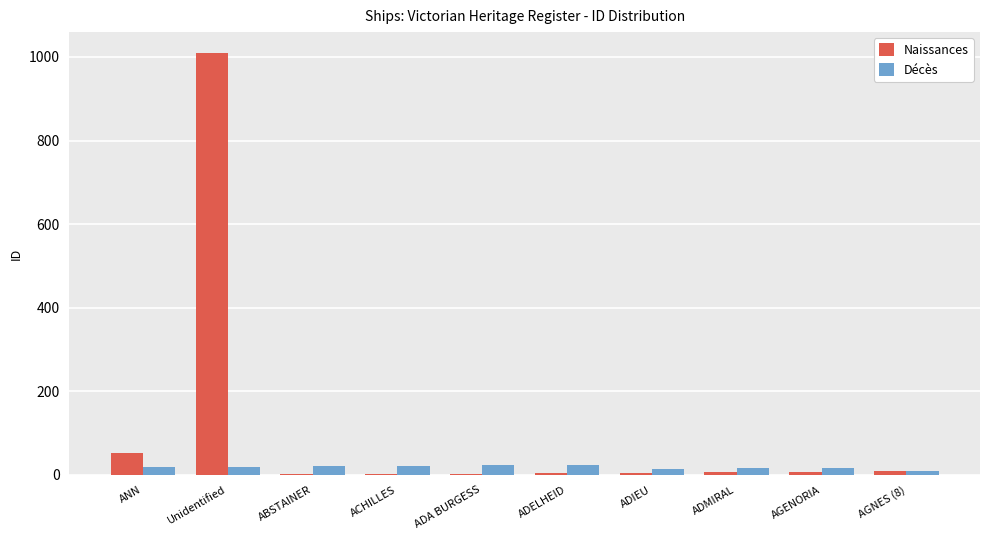

At which category is the sum across all series the highest?

Unidentified